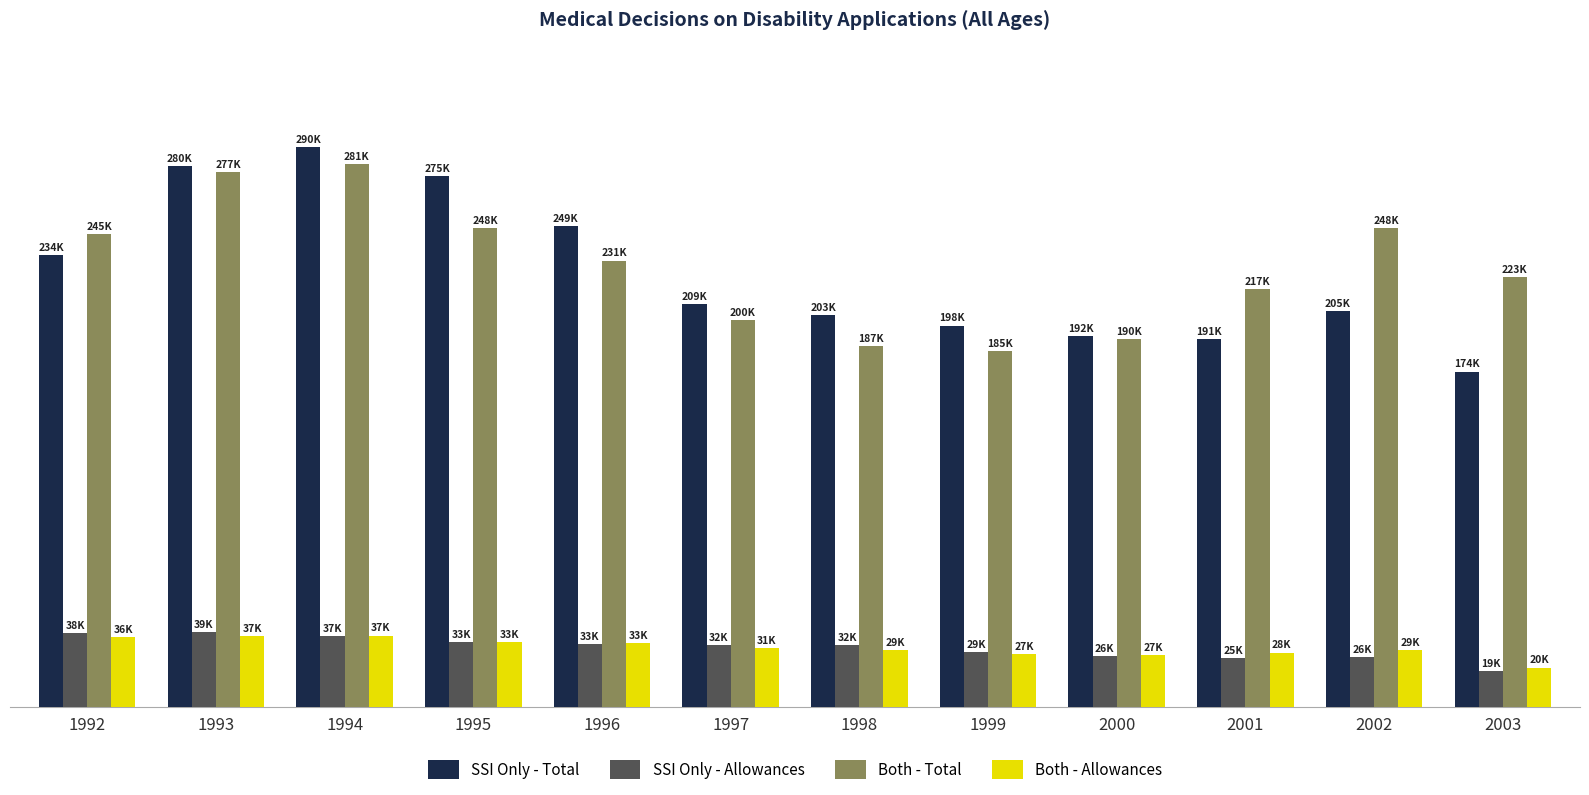

Which series has the largest total across all categories?

Both - Total